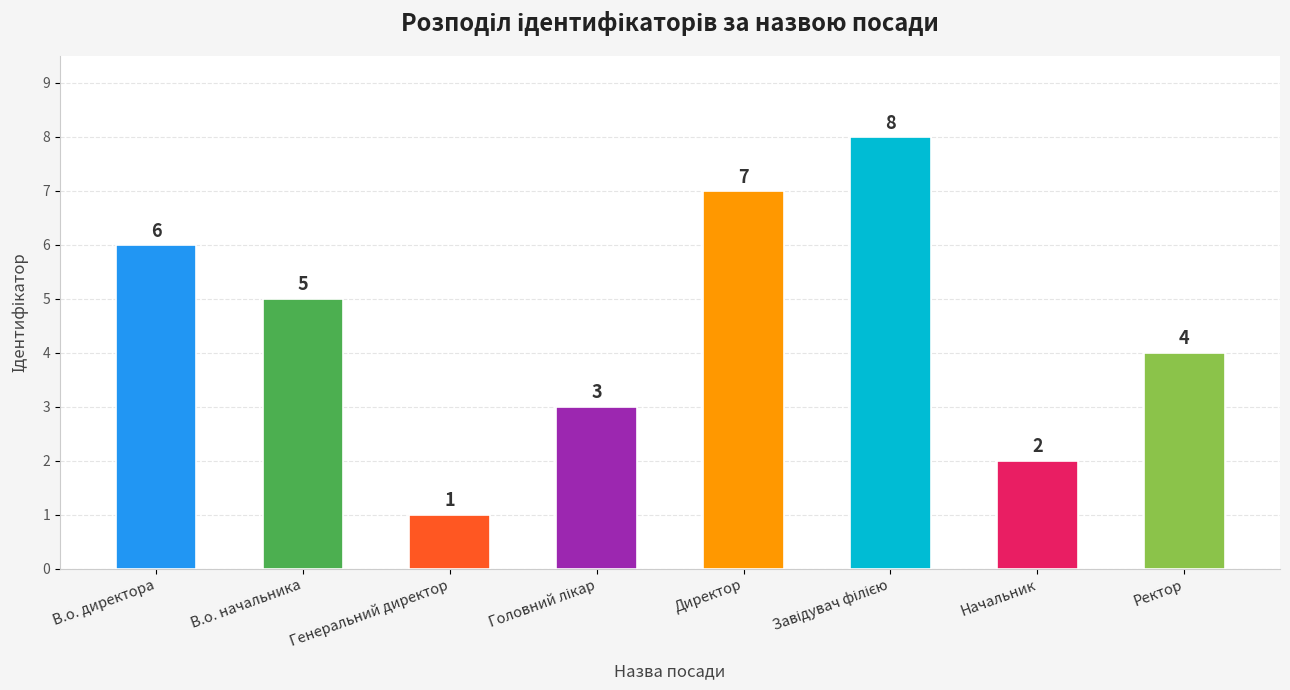

What is the greatest value displayed?

8